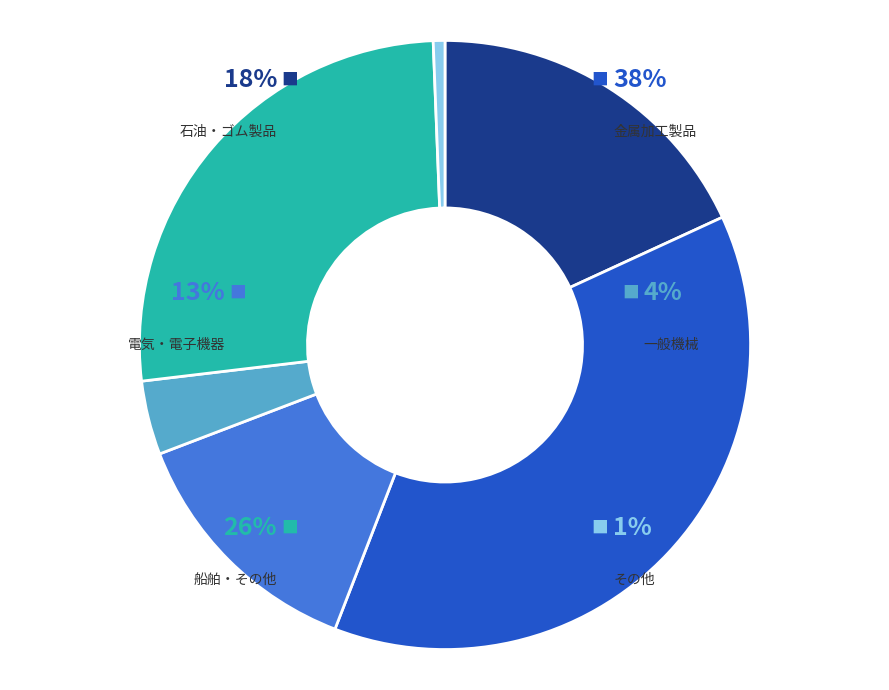

What is the change in value from 金属加工製品 to その他?

-87919202